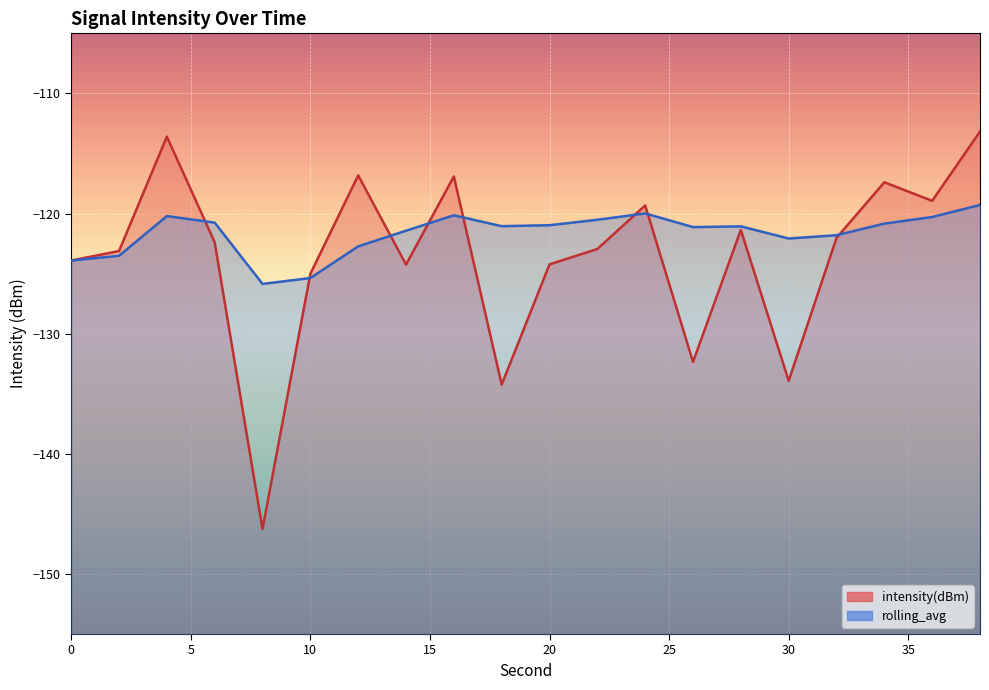

Which series has the largest total across all categories?

rolling_avg